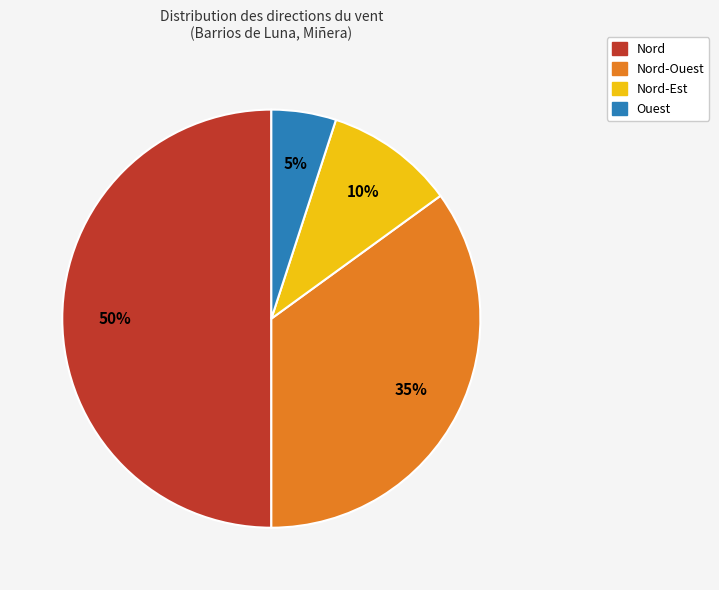

To the nearest percent, what is the difference between the largest and smallest slice percentages?

45%